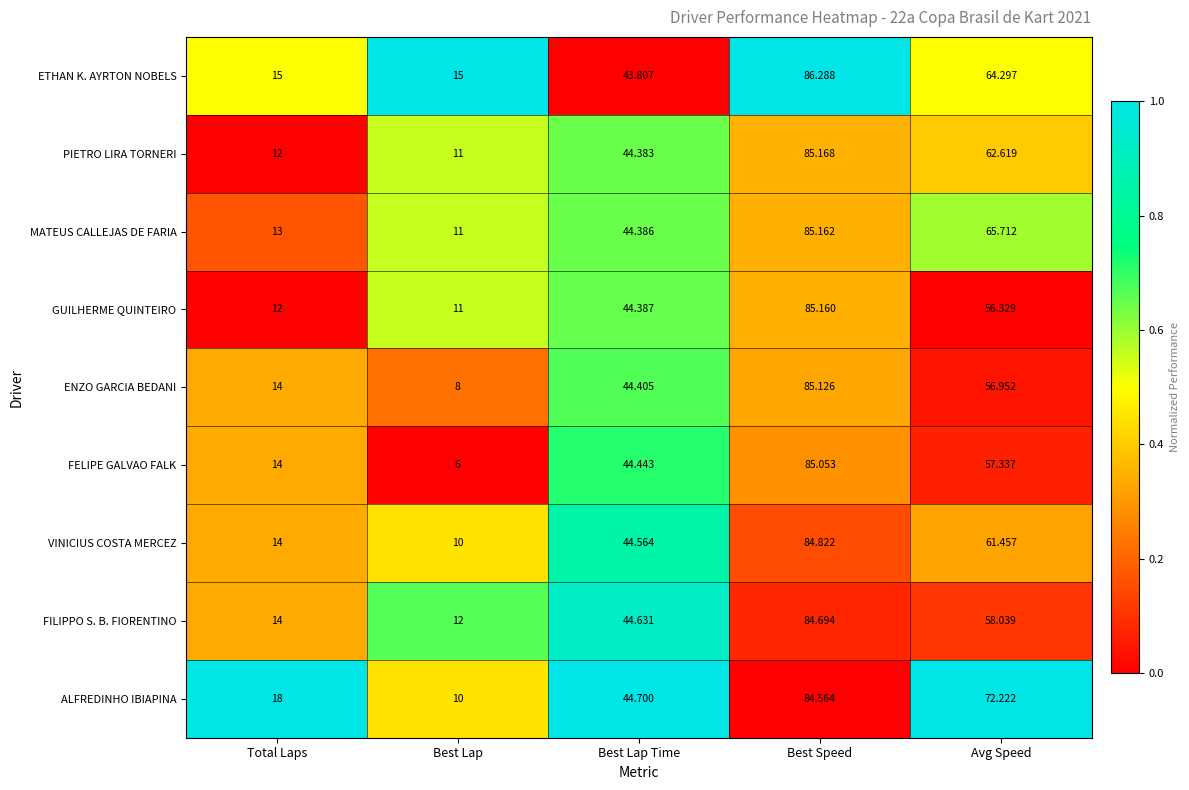

Which series has the largest range (max minus min)?

FELIPE GALVAO FALK